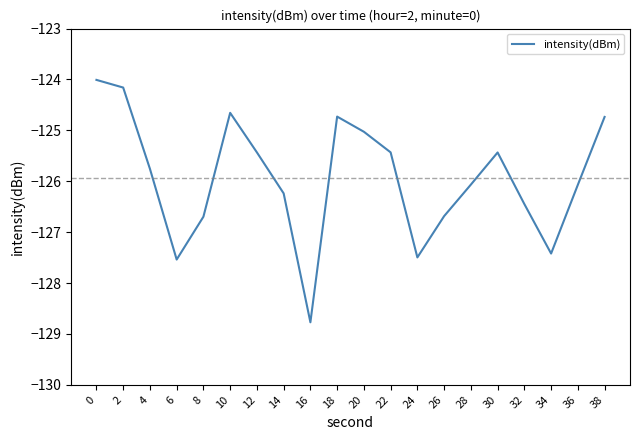

The value at 30 is -83.4. True or false?

False